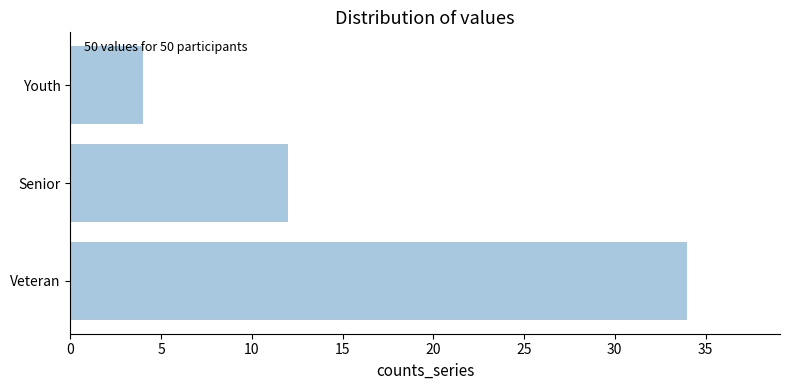

Approximately how many times larger is the value at Youth compared to Senior?

0.3